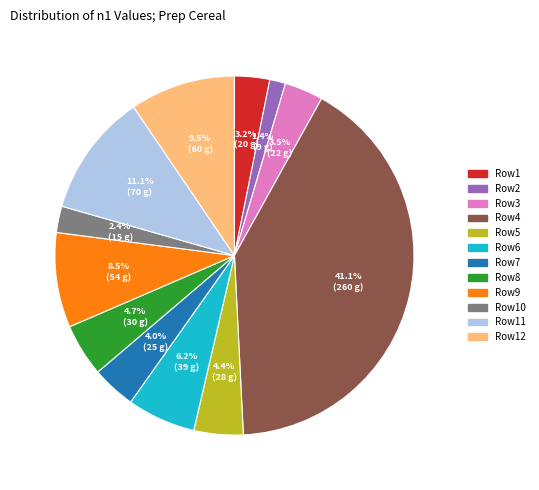

Which has a higher value, Row6 or Row10?

Row6